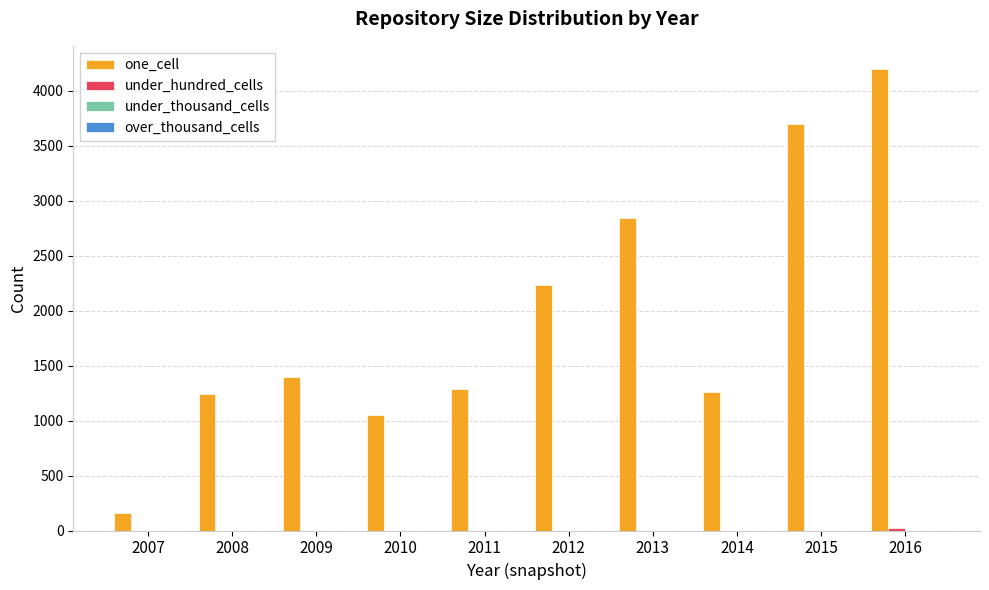

The one_cell series shows 621 at 2010. True or false?

False